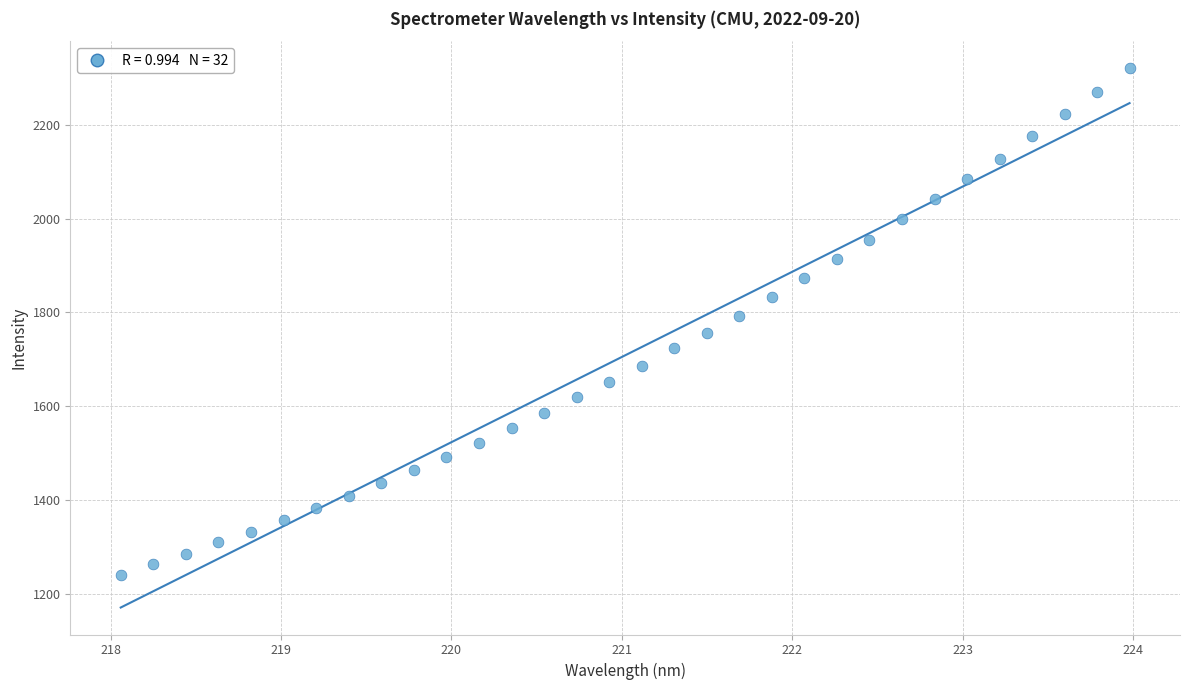

What is the range of Y values (max minus min)?

1079.2